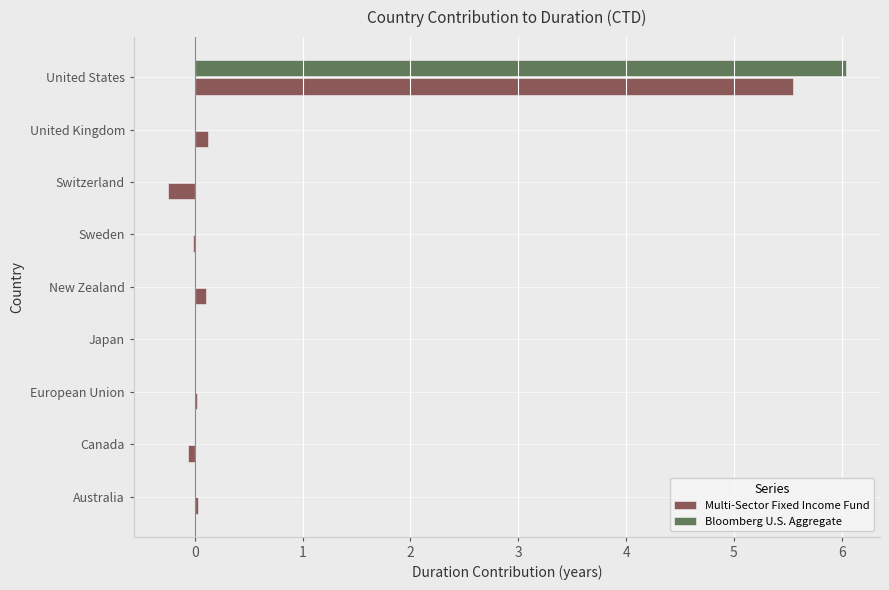

The Multi-Sector Fixed Income Fund series shows 0.0 at Australia. True or false?

True